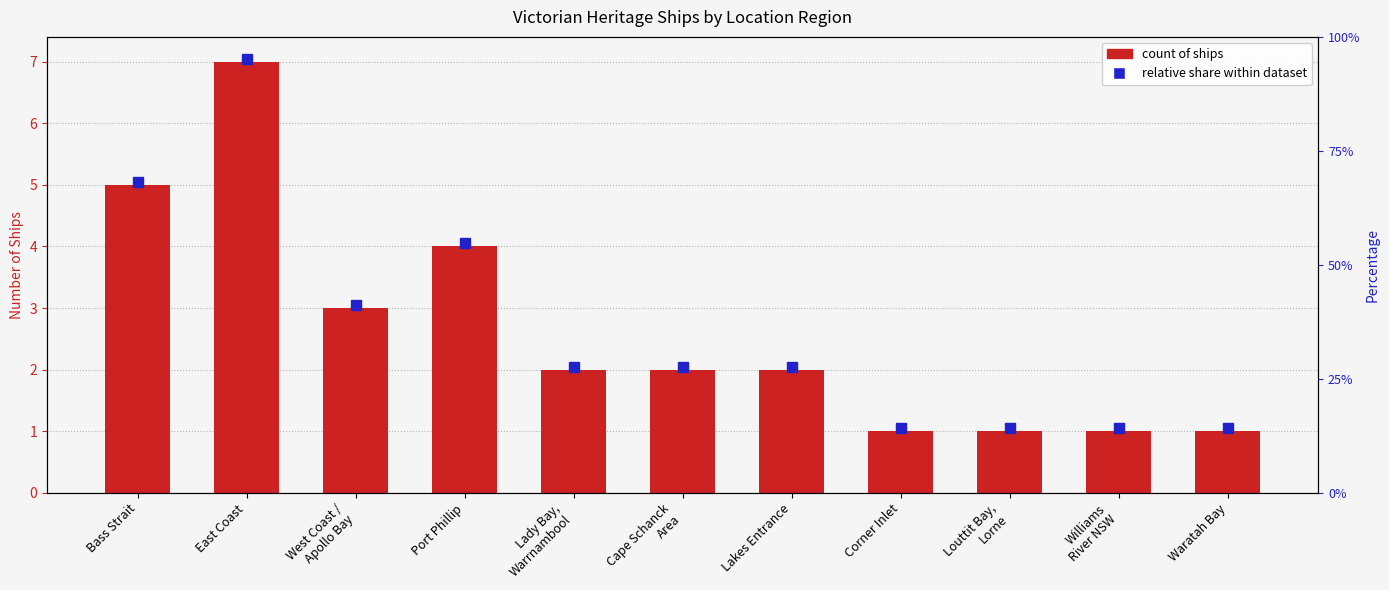

What is the sum of all values?

29